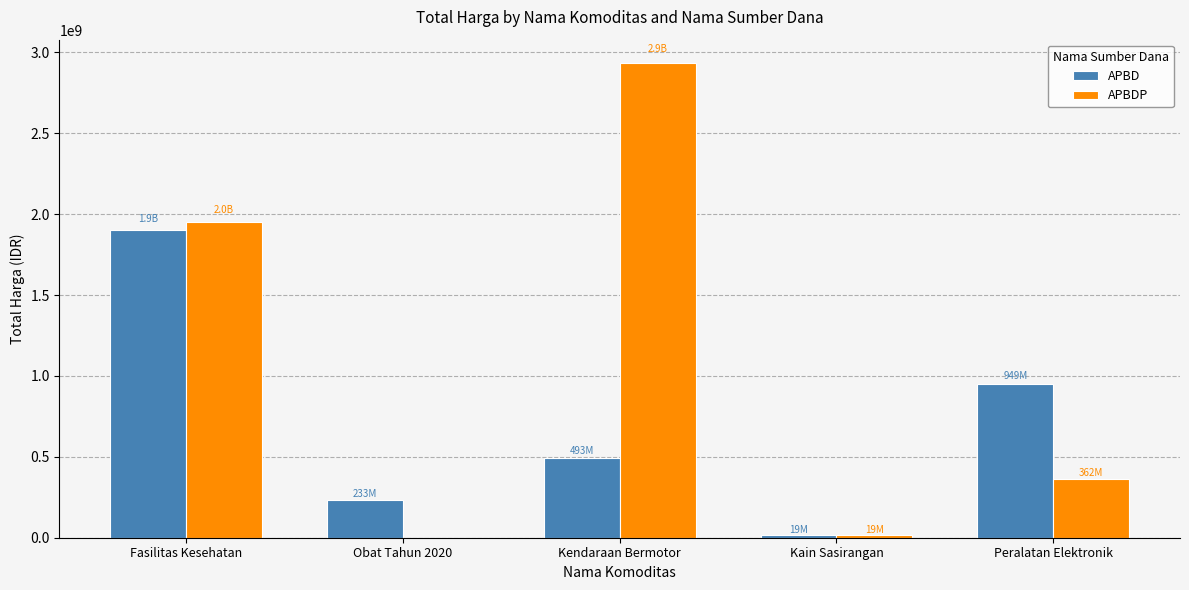

What is the maximum value shown in the chart?

2931562000